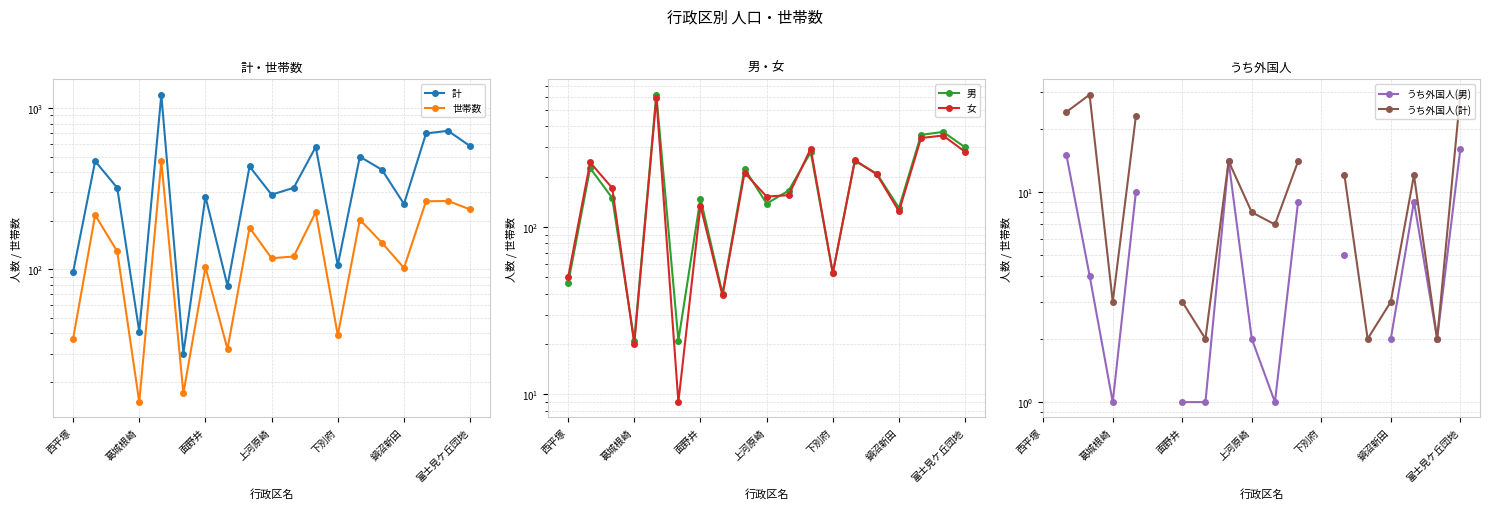

In 世帯数, how many points are lower than both neighbors (excluding endpoints)?

6